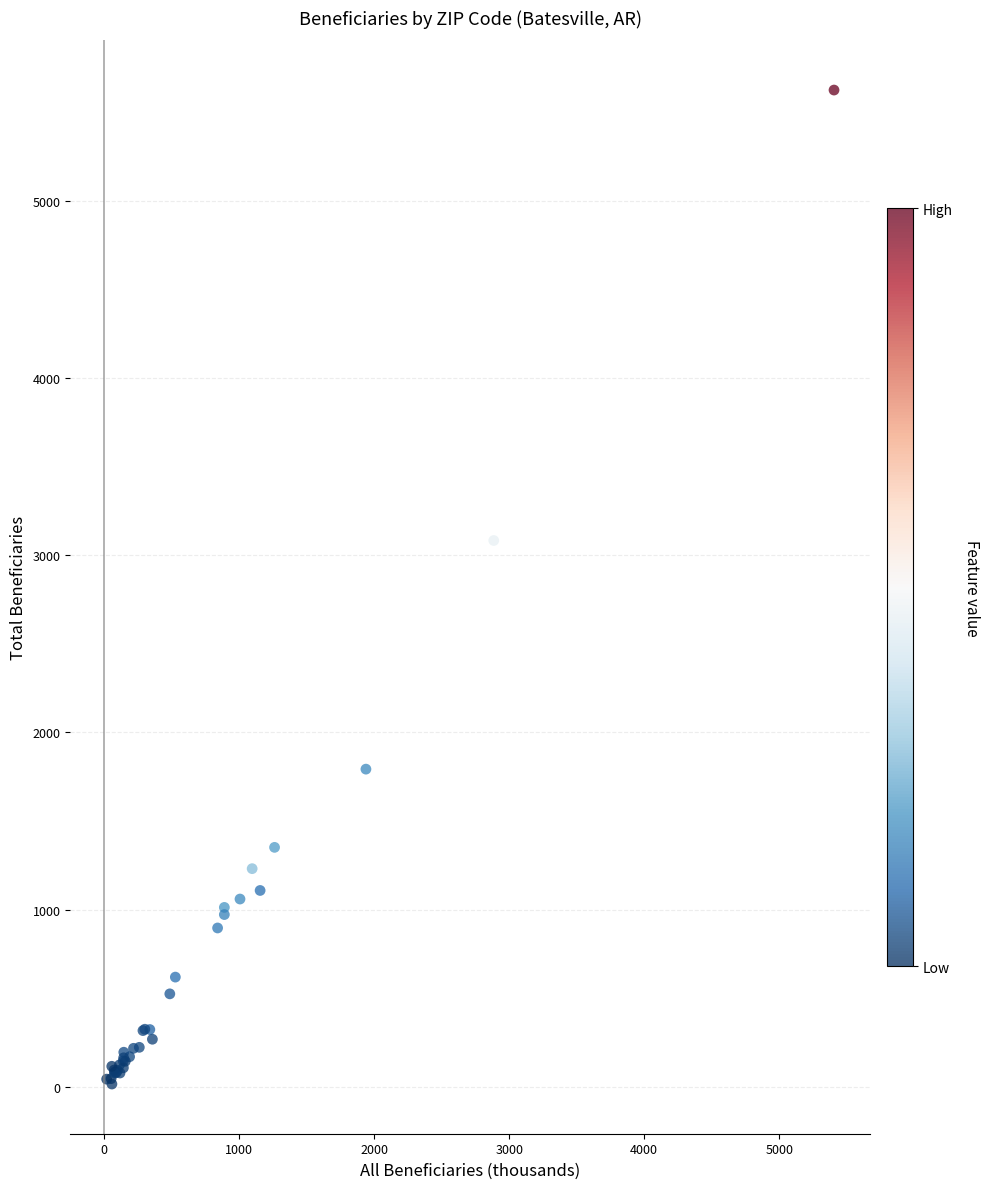

What Y value in the scatter plot is closest to 2820?

3083.3